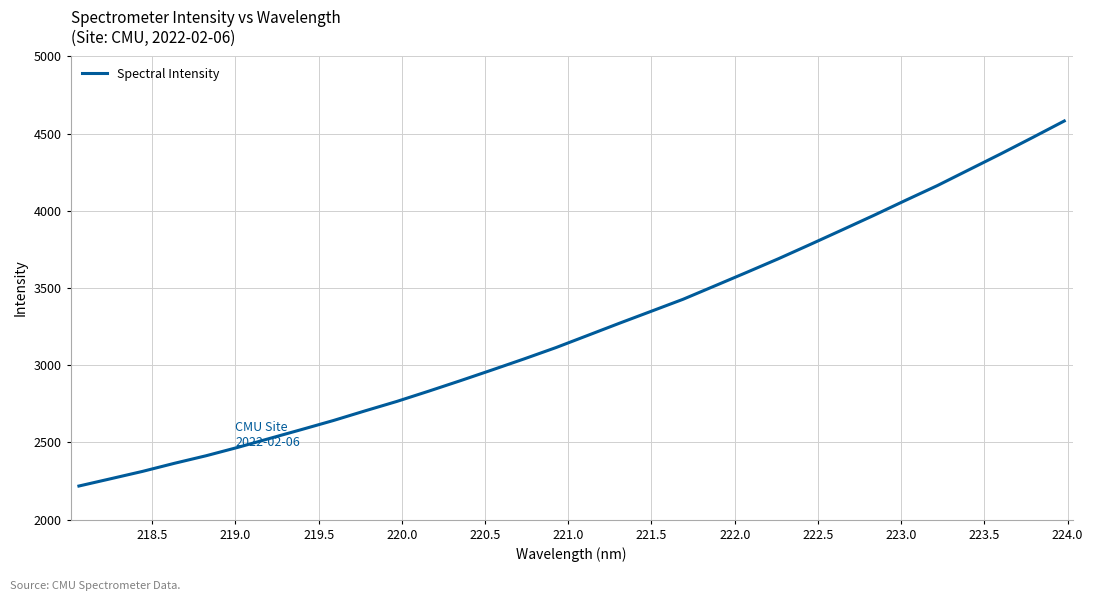

What is the minimum value shown in the chart?

2217.9